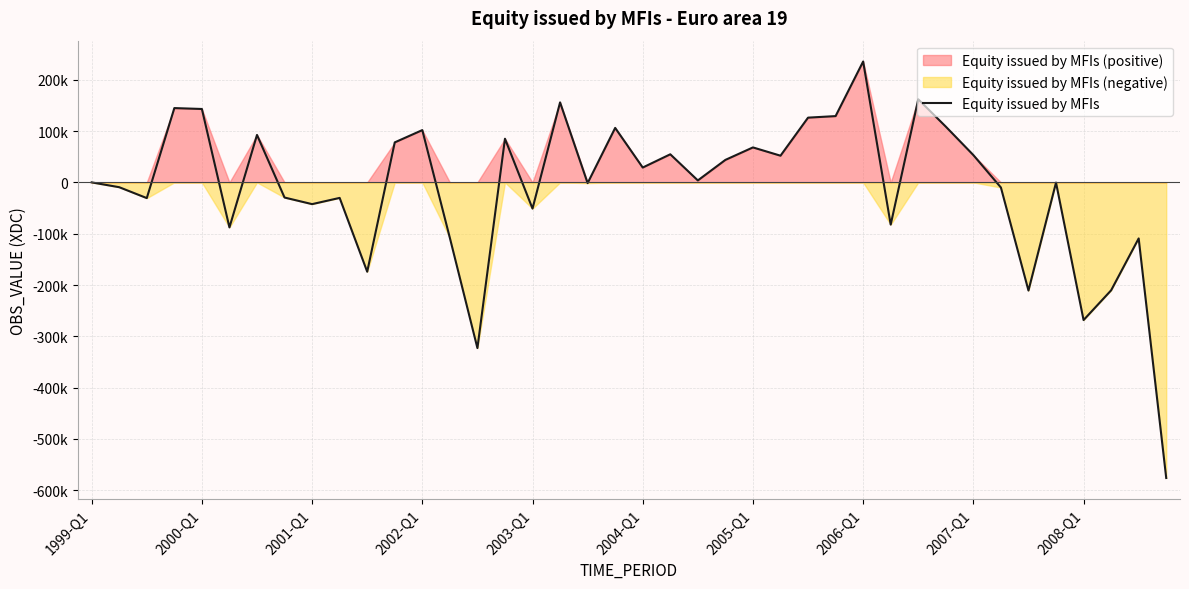

What position from the right is 34?

6